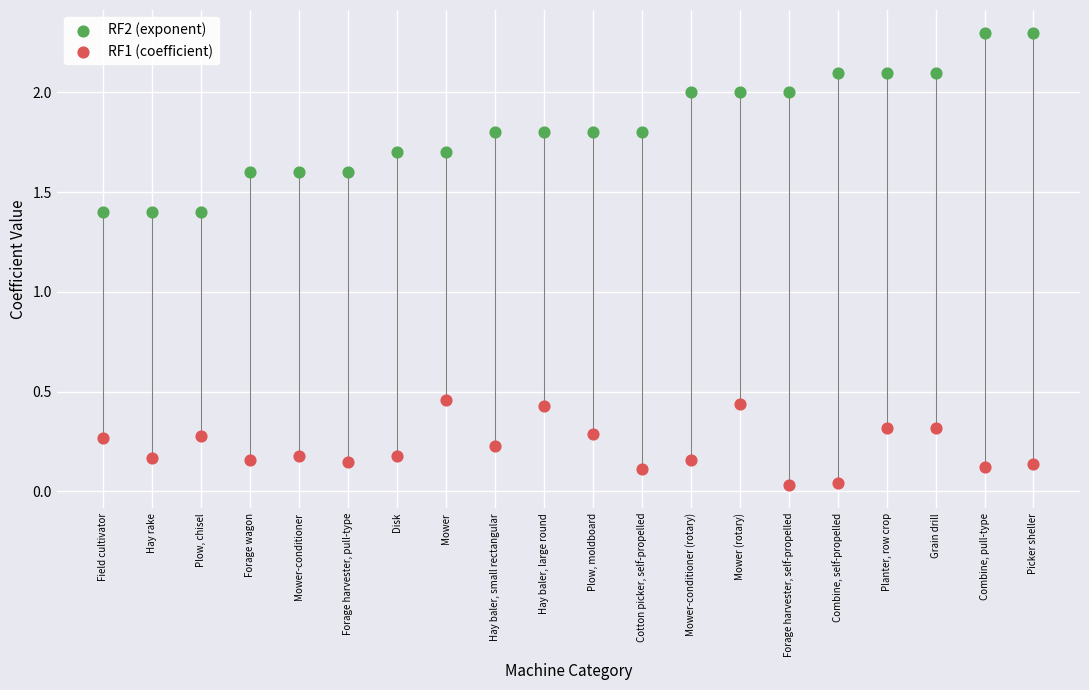

Which series has the widest spread of Y values?

RF2 (exponent)